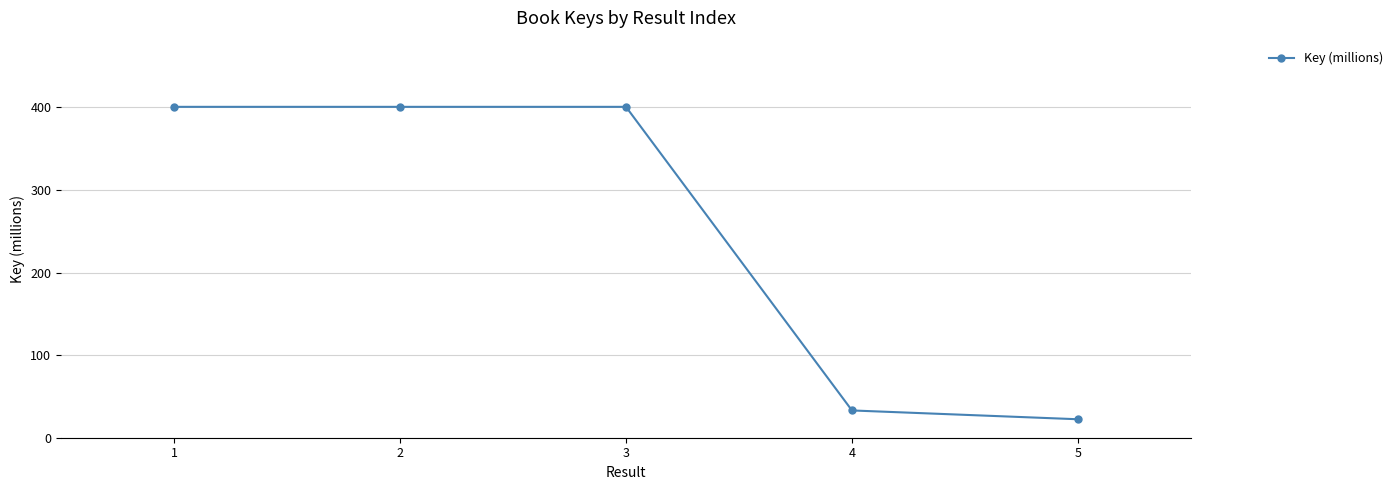

How many points are higher than both their immediate neighbors (excluding endpoints)?

1